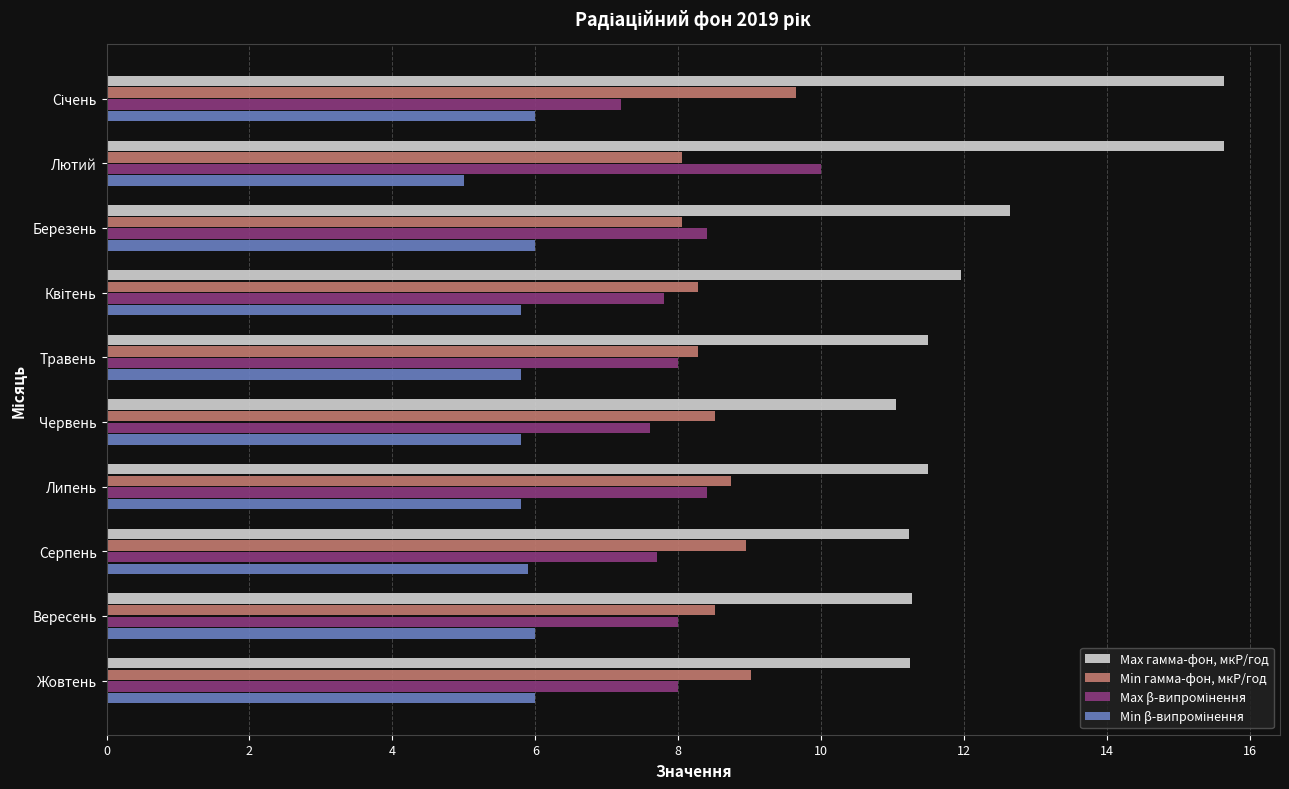

What is the difference between the maximum and second lowest values in the Min гамма-фон, мкР/год series?

1.6